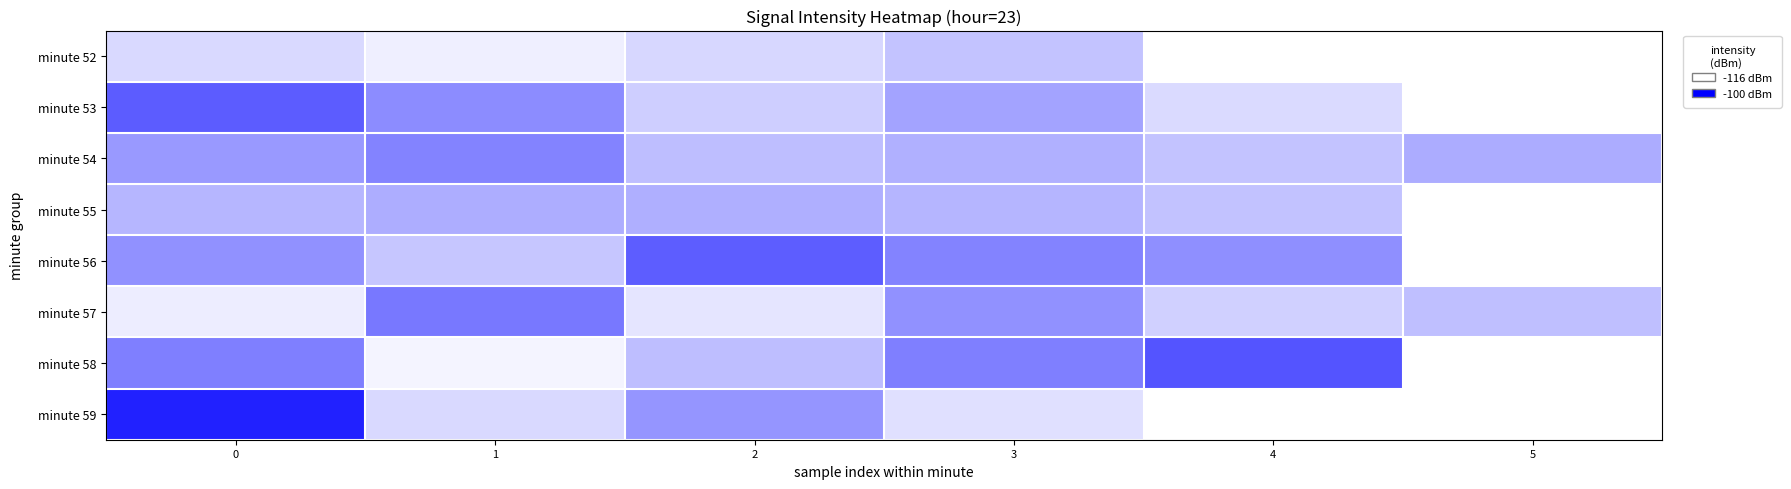

At which label is minute 52 closest to -113?

2